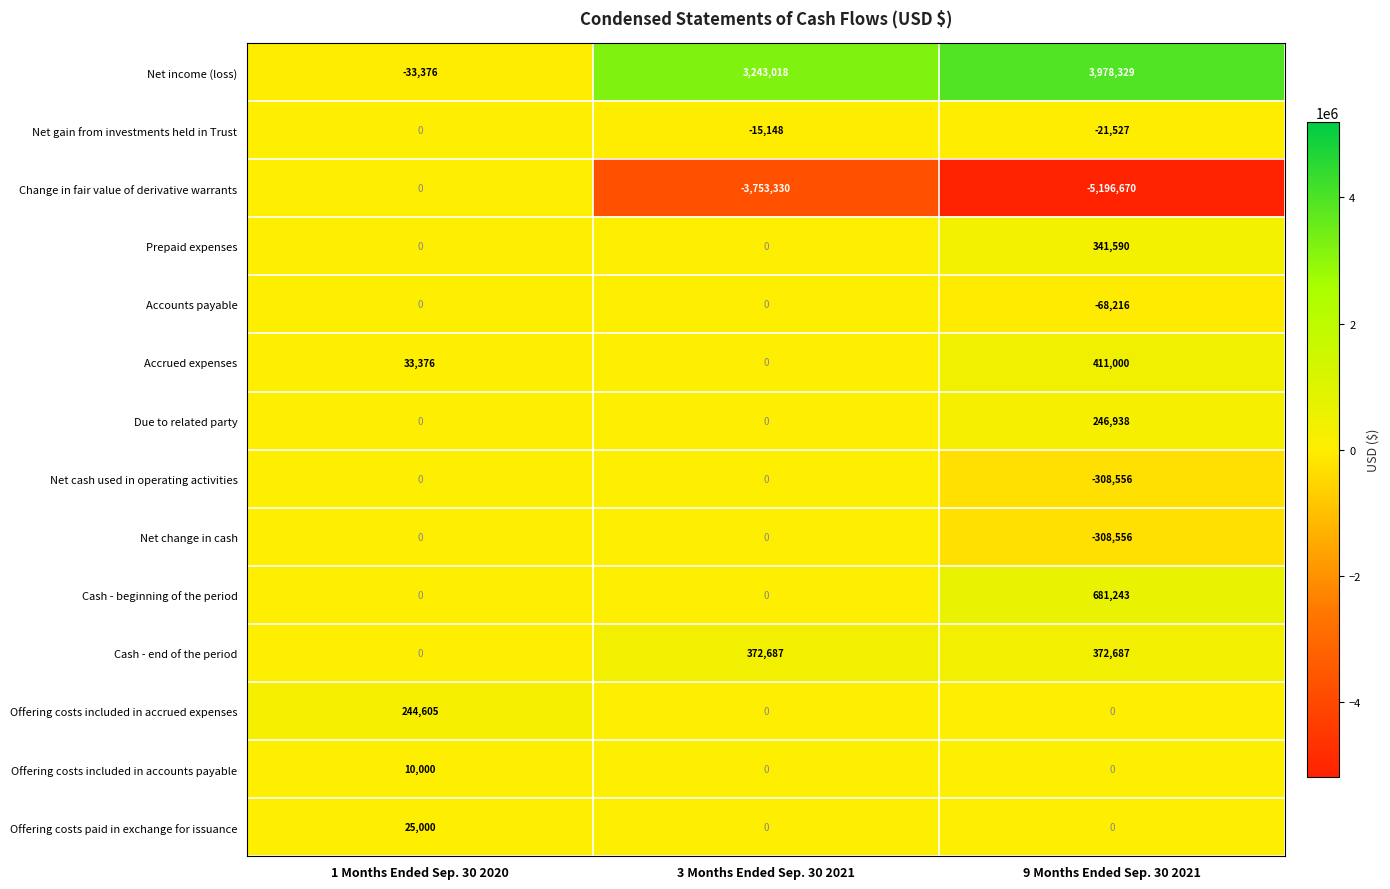

What is the smallest value displayed?

-5196670